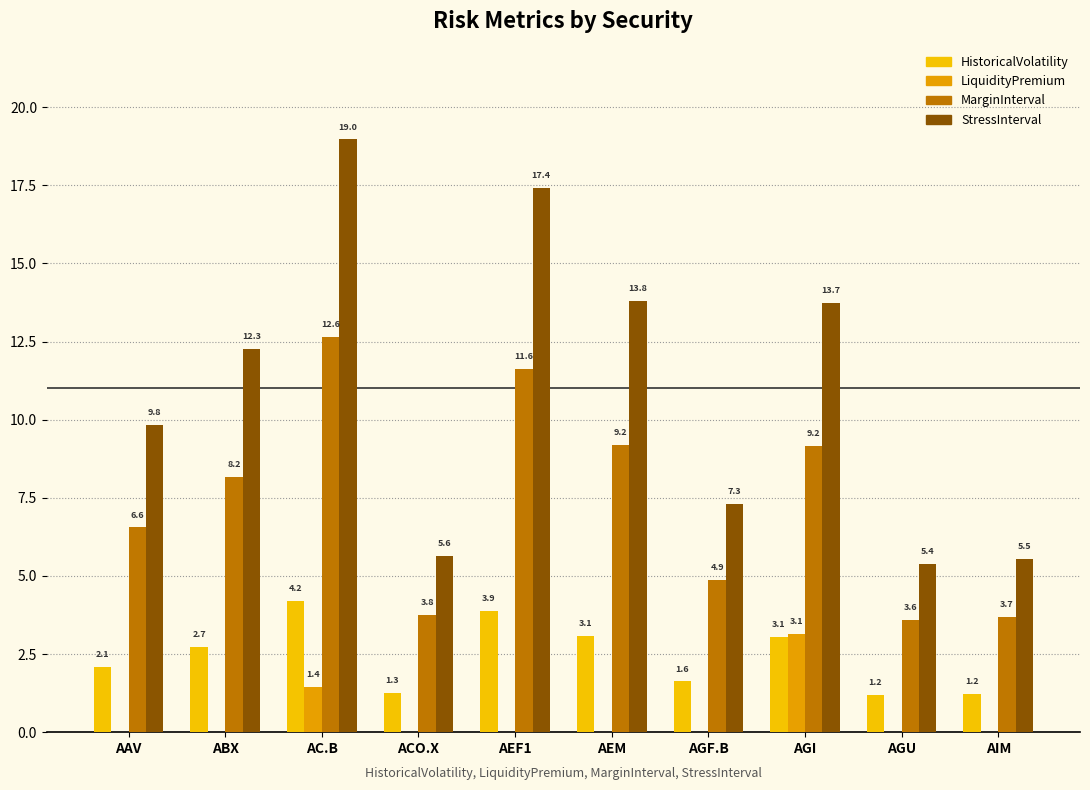

Which series has the widest spread of values?

StressInterval